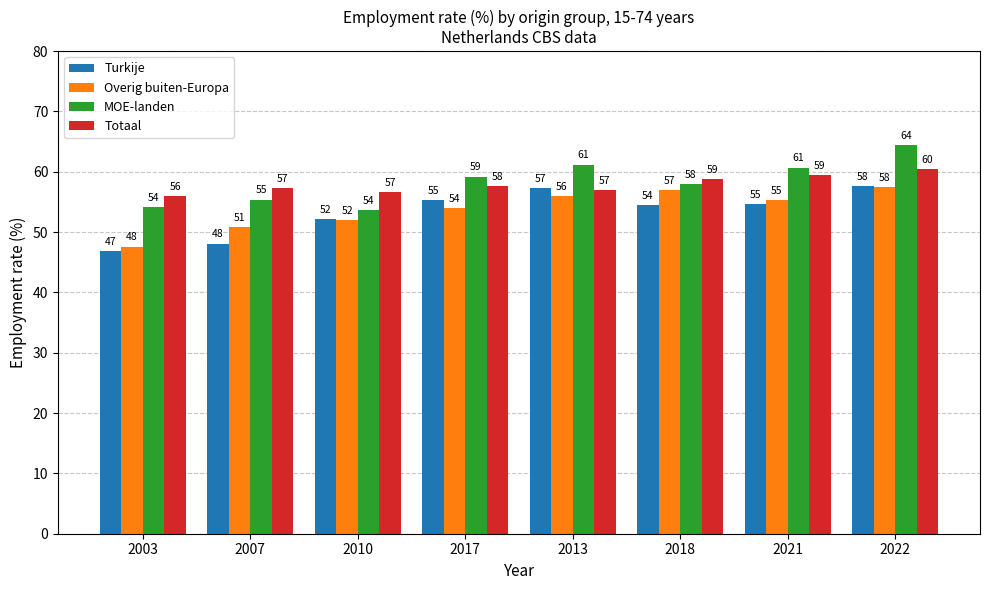

What is the label of the 2nd bar from the left?

2007